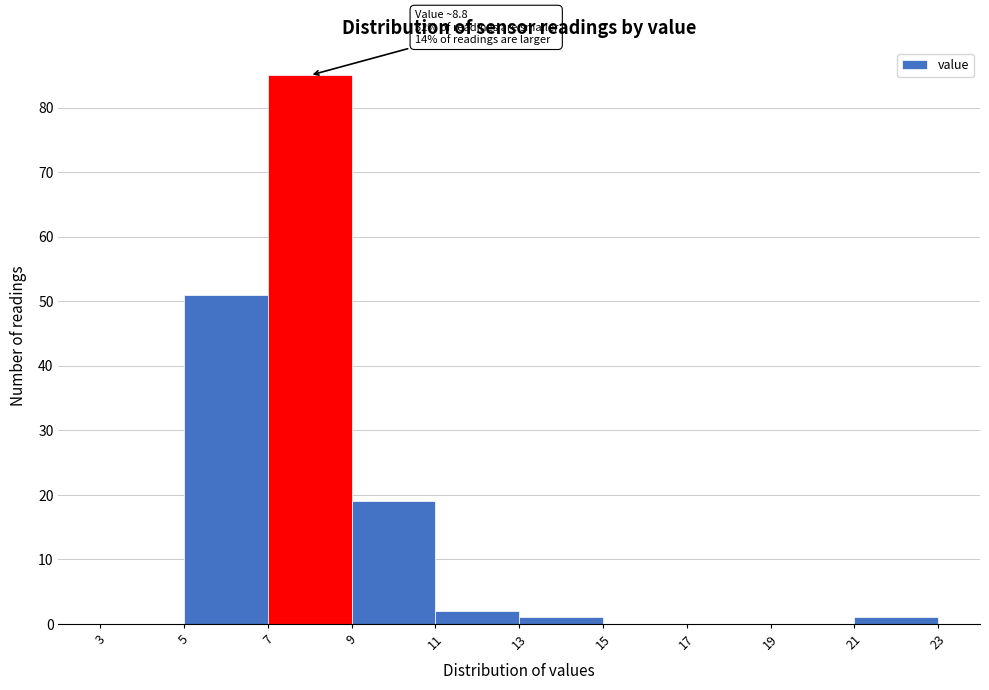

Which range on the x-axis has the tallest bar?

7 to 9